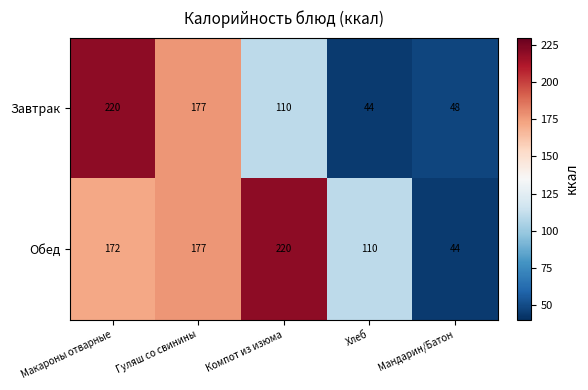

At which category is the sum across all series the highest?

Макароны отварные